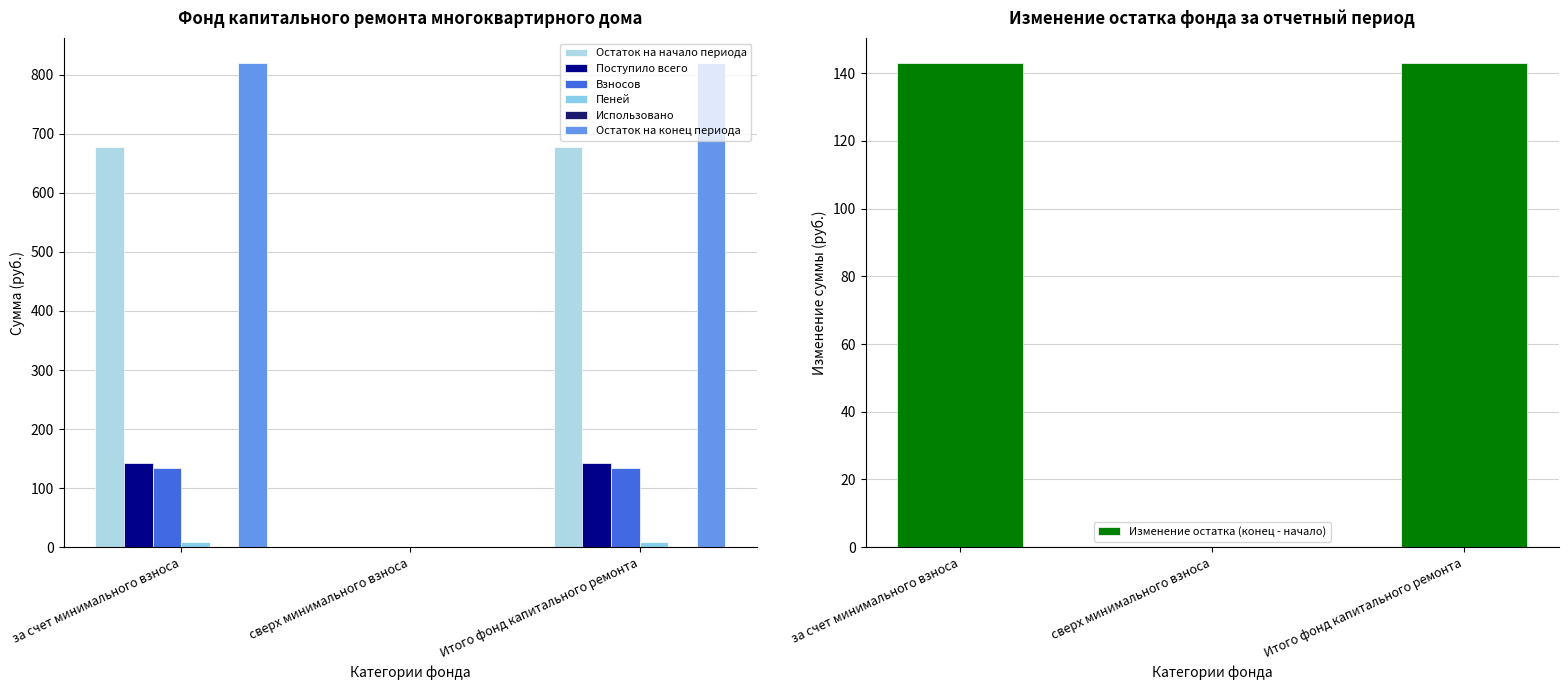

True or false: Изменение остатка (конец - начало) has a value of 0.0 at сверх минимального взноса.

True